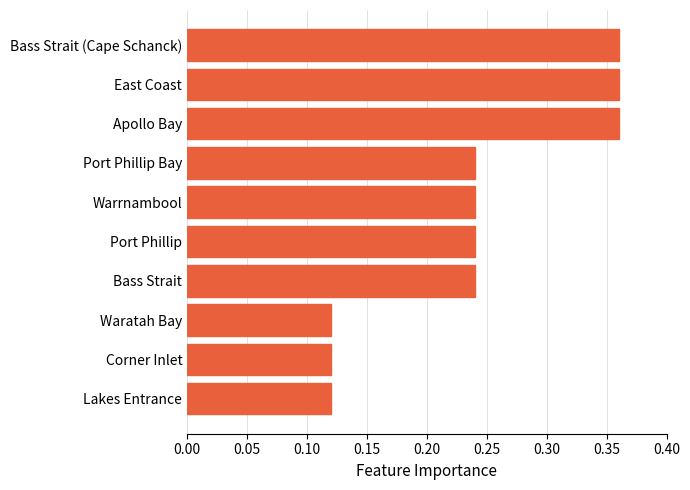

The chart shows a value of 0.2 at Corner Inlet. True or false?

False